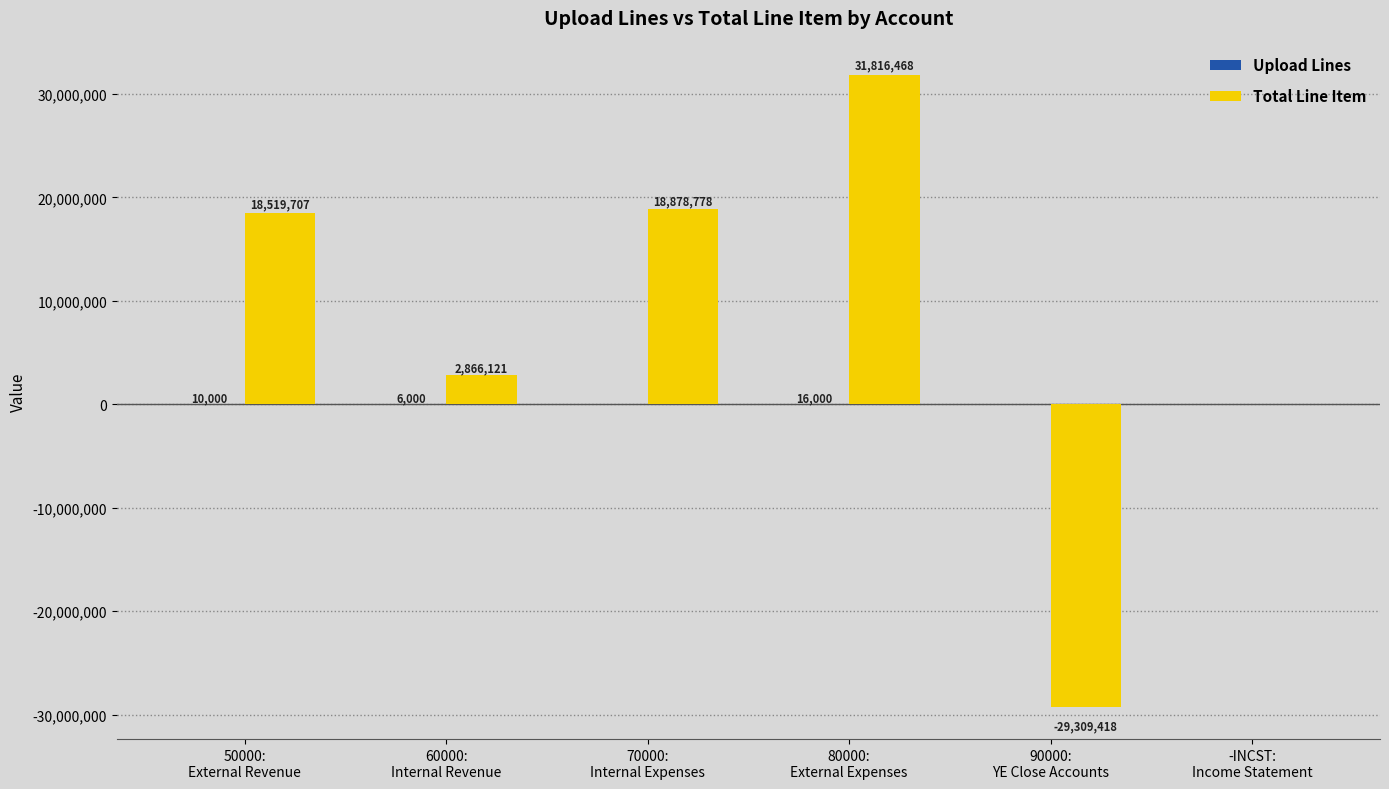

What is the maximum value for Total Line Item?

31816468